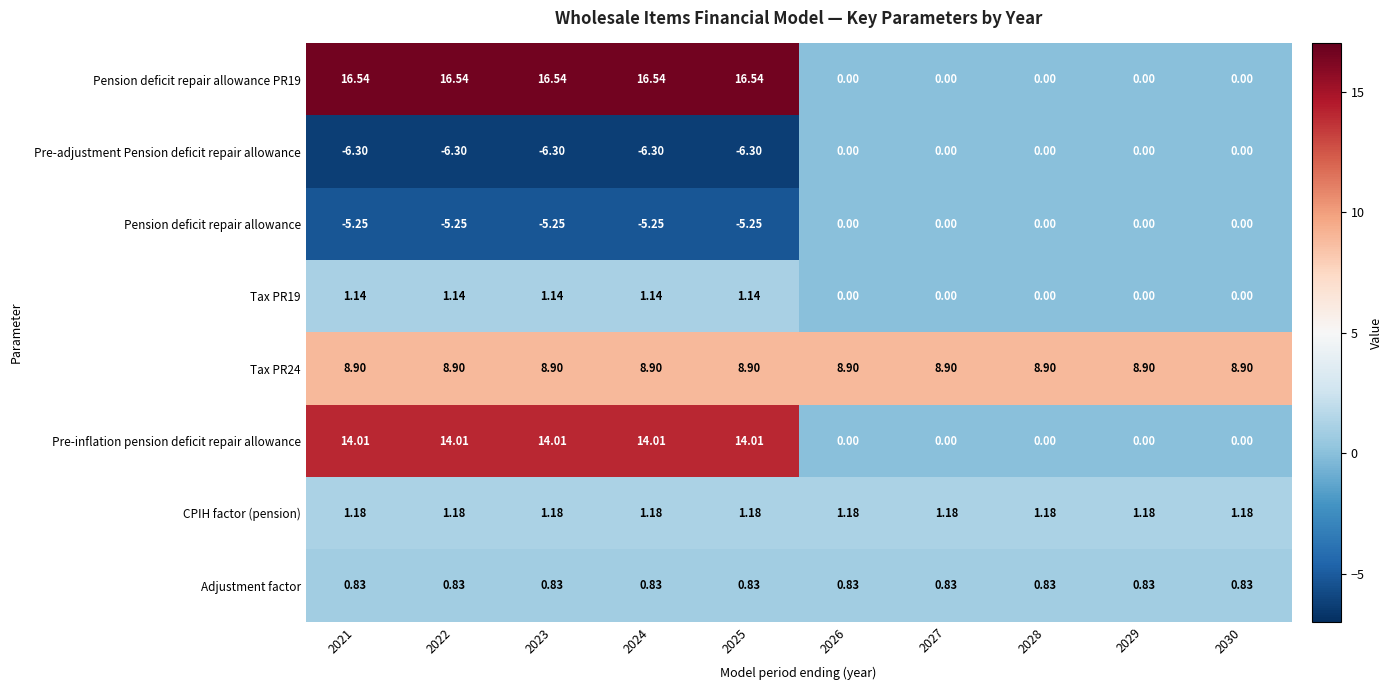

How many series are shown in this chart?

8